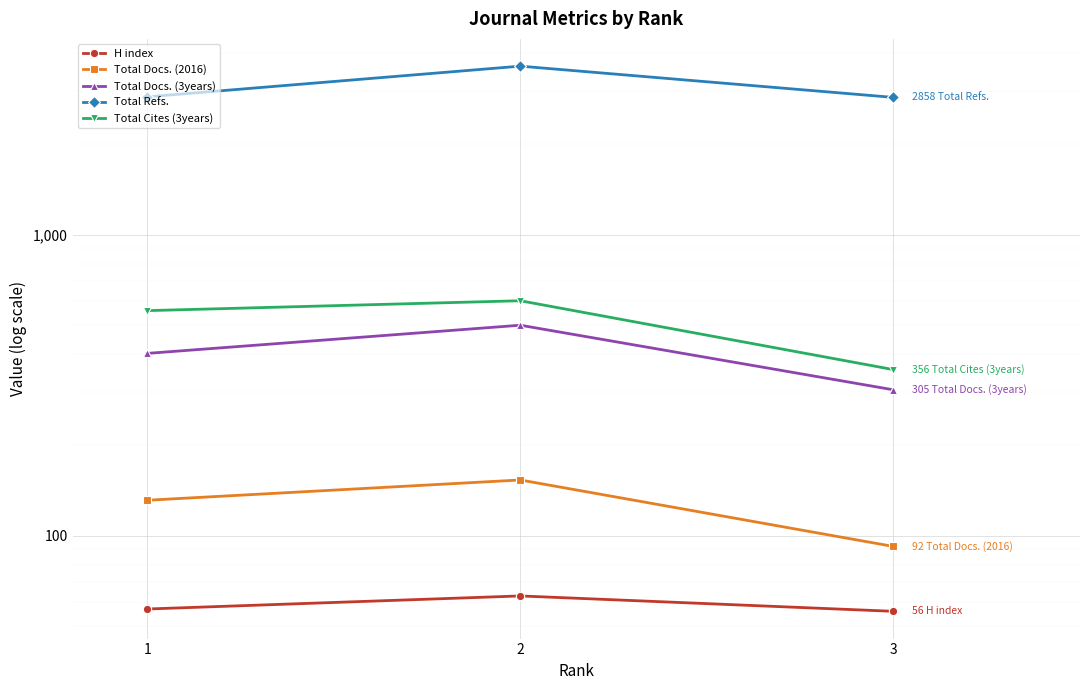

Which category has the highest value in the Total Docs. (2016) series?

2